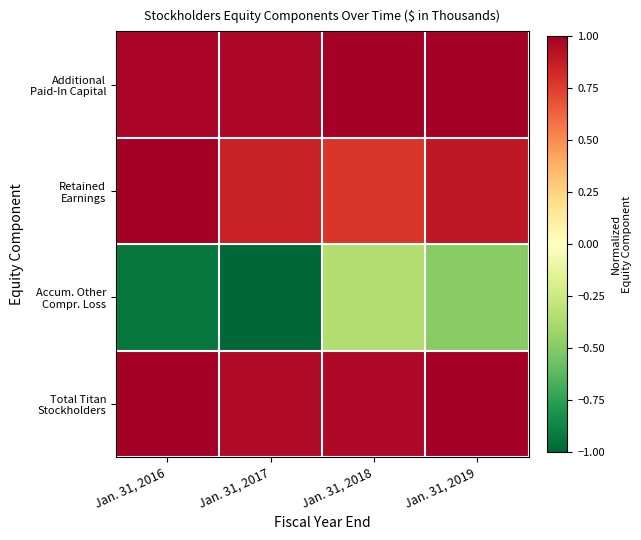

What is the greatest value displayed?

1.0